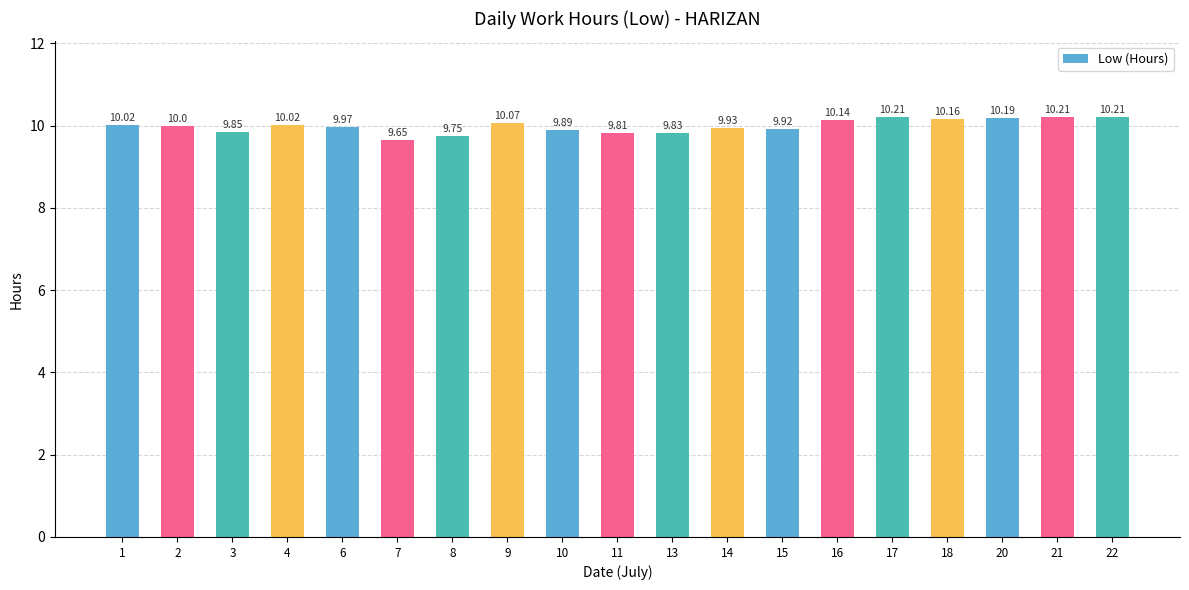

Where does the data first go above 10?

1